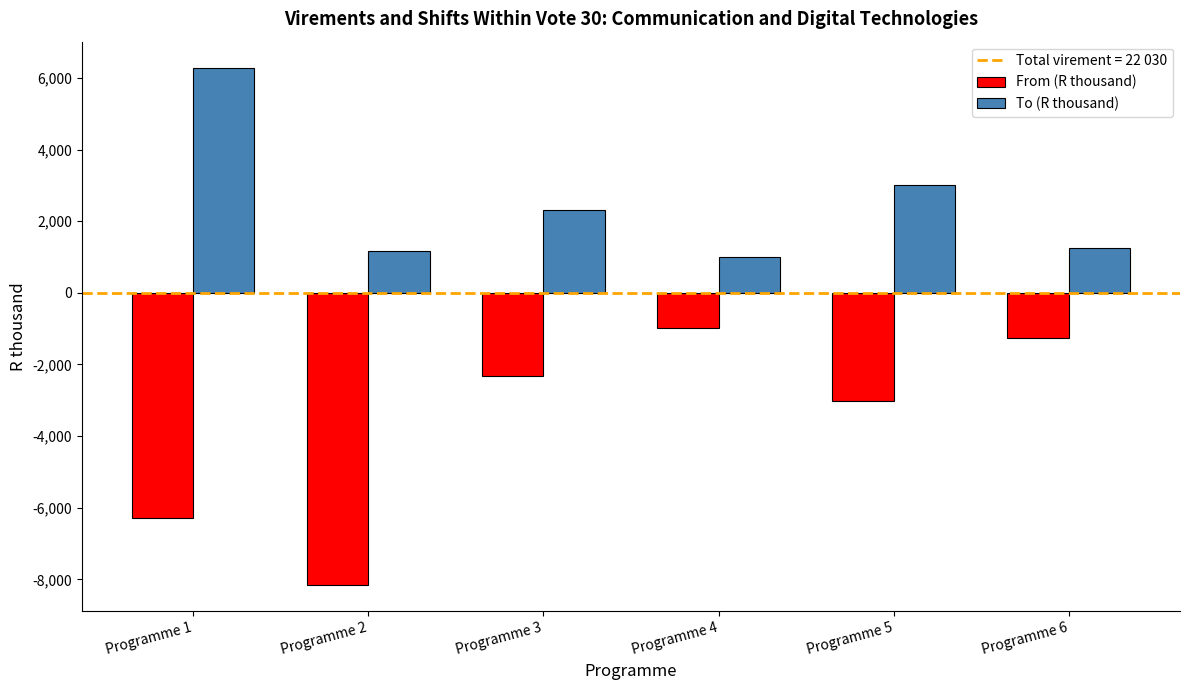

Is the value of From (R thousand) at Programme 2 greater than the value of To (R thousand) at Programme 5?

No